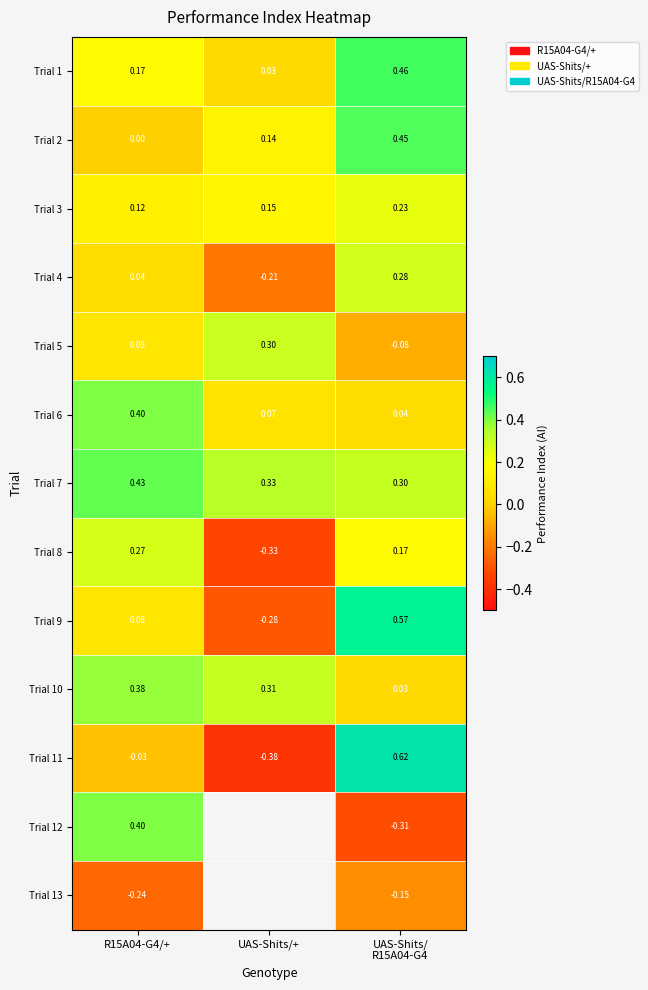

Rank the series at UAS-Shits/
R15A04-G4 from lowest to highest value.

Trial 12, Trial 13, Trial 5, Trial 10, Trial 6, Trial 8, Trial 3, Trial 4, Trial 7, Trial 2, Trial 1, Trial 9, Trial 11